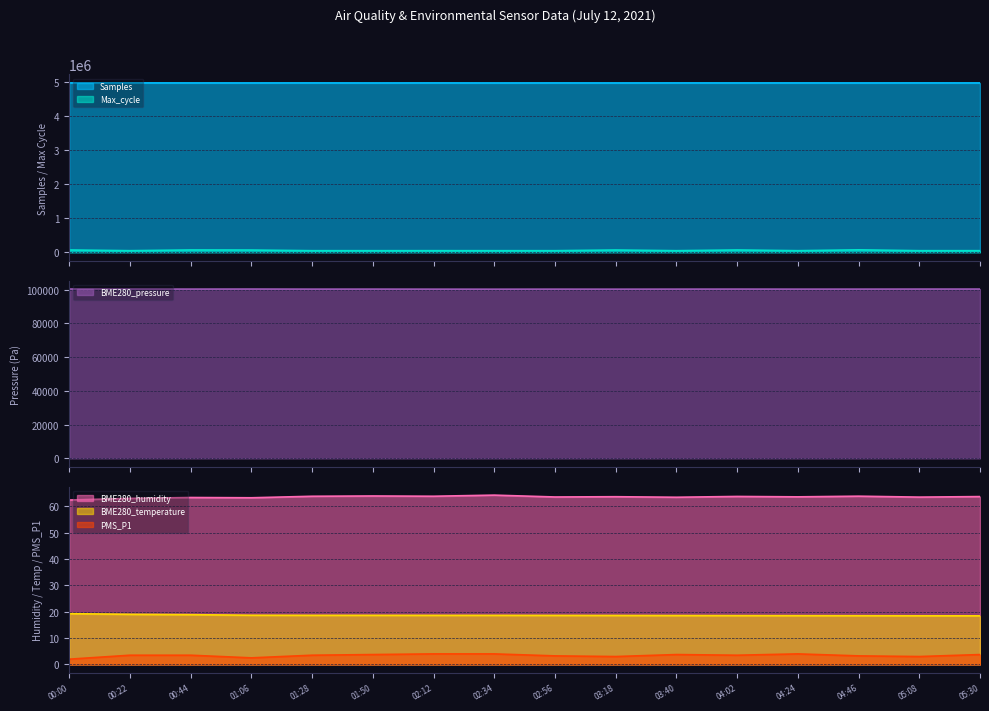

Is it true that PMS_P1 equals 3.8 at 05:30?

True